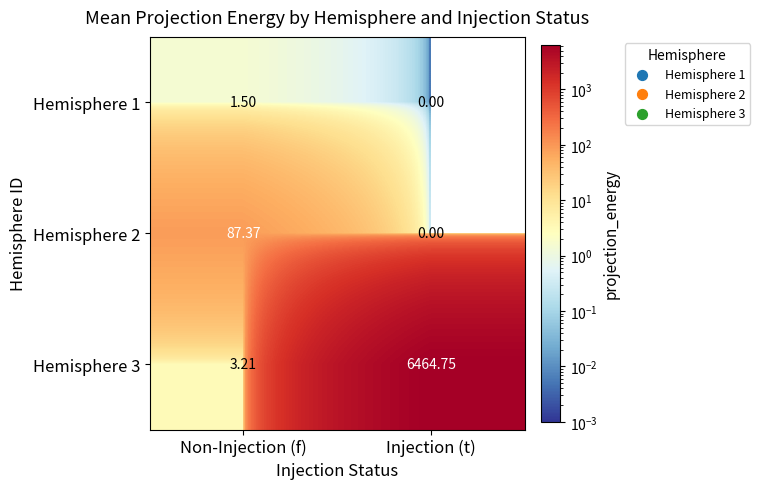

At which category is the sum across all series the highest?

Injection (t)